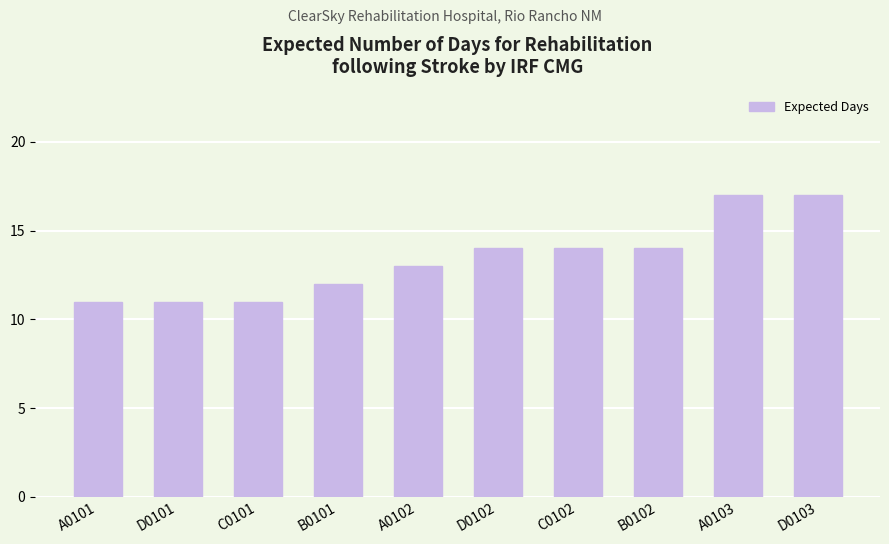

Reading left to right, what are all the values shown in this chart?

11	11	11	12	13	14	14	14	17	17